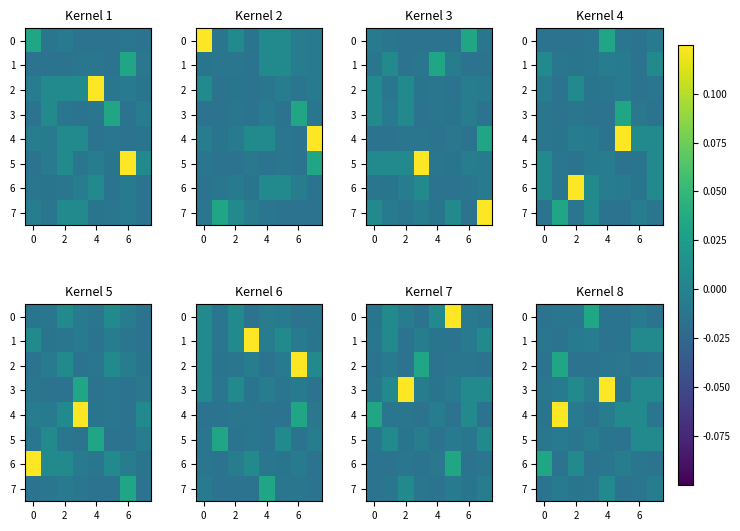

Between 4 and 0, which is larger?

4